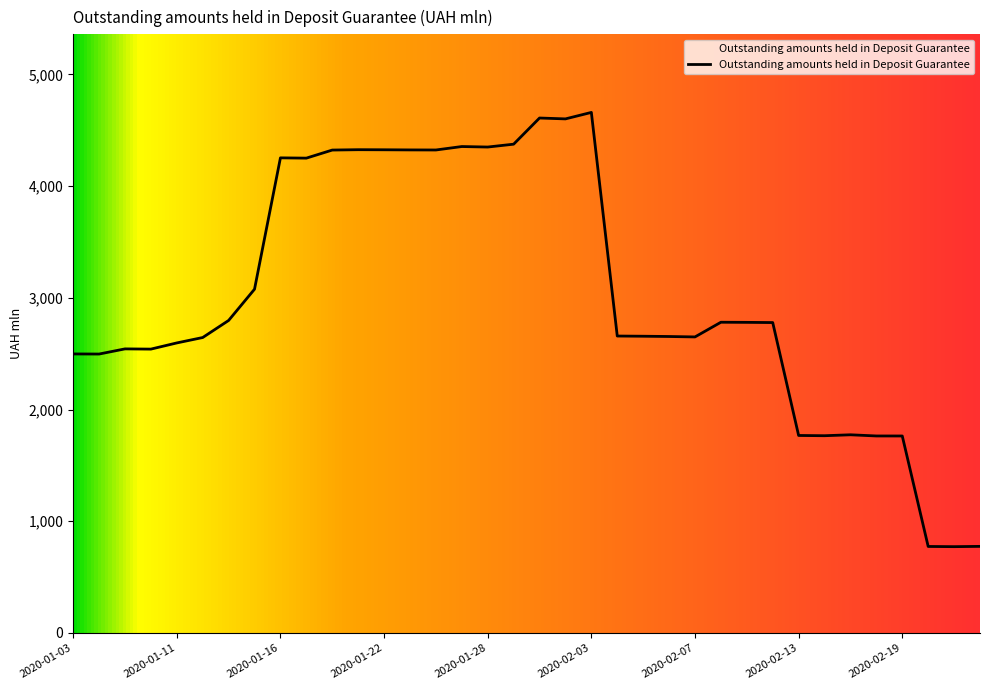

What is the difference between the second highest and second lowest values?

3834.7